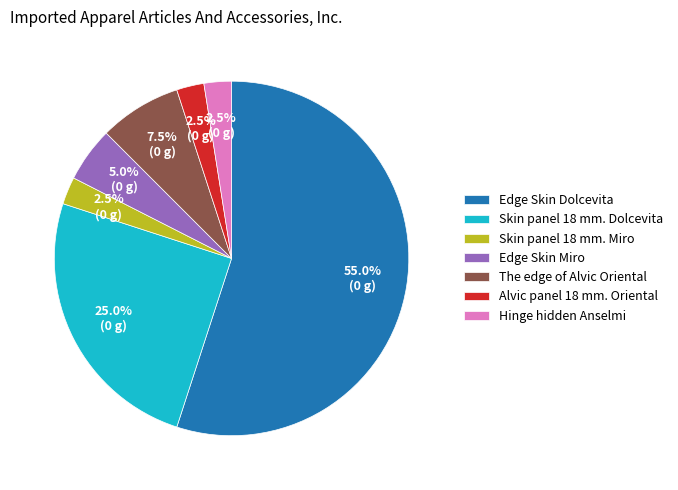

Which slice represents more than half of the pie?

Edge Skin Dolcevita